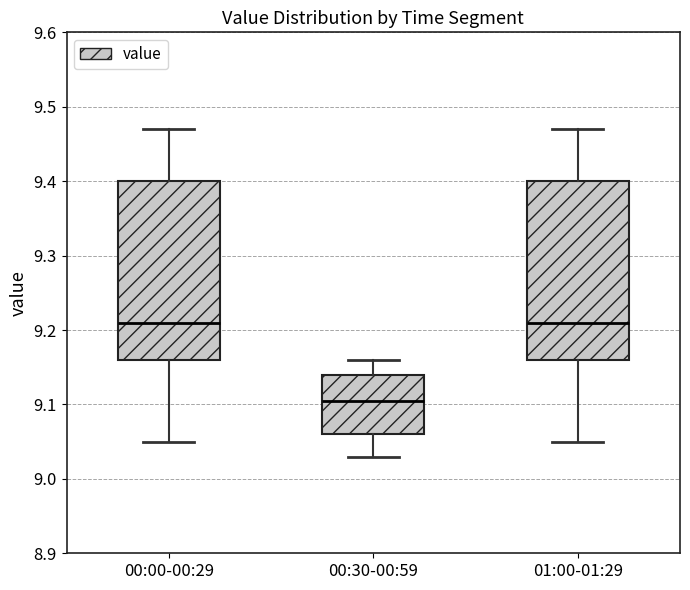

Which box has the lowest median line?

00:30-00:59